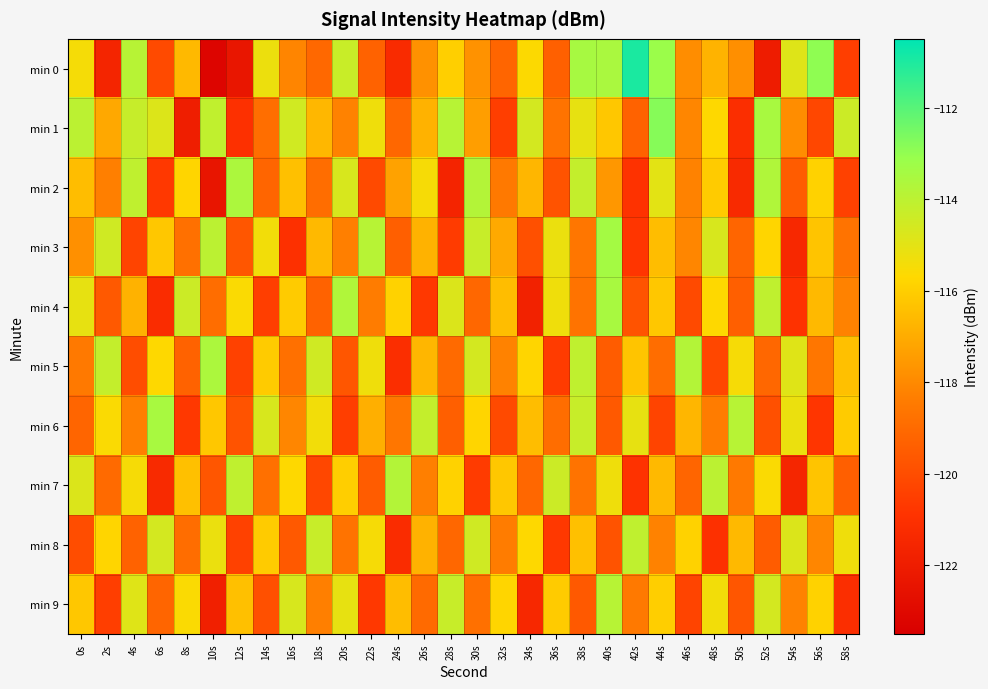

What is the total value across all series at 56s?

-1171.6